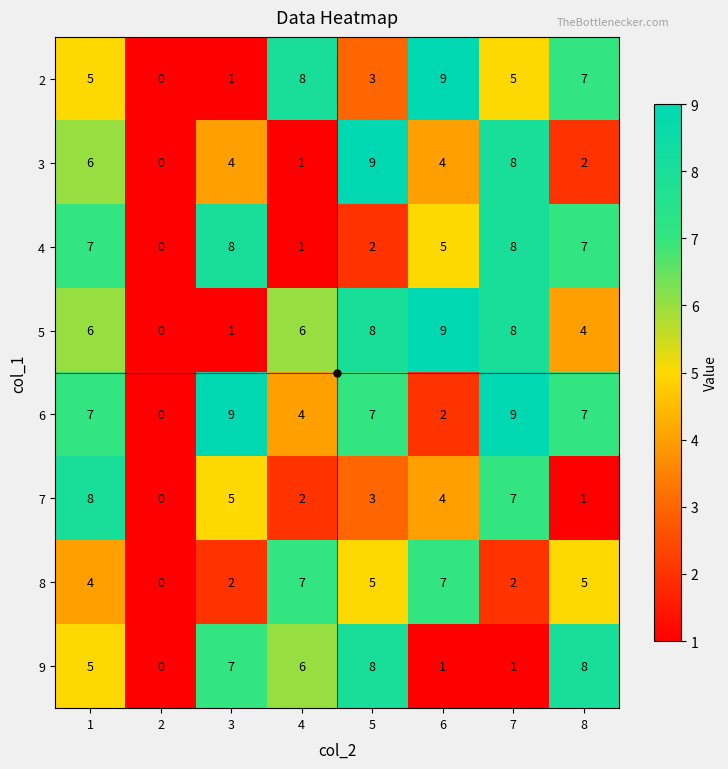

Between 2 and 7, which series saw the biggest shift?

6